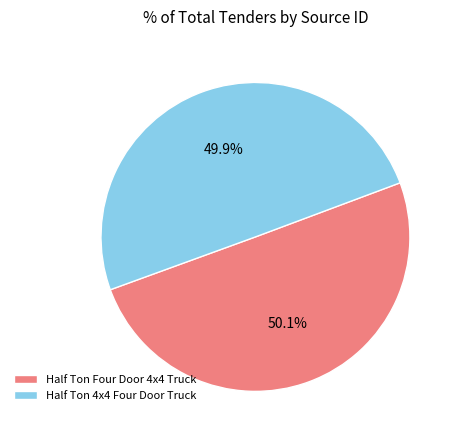

To the nearest percent, what is the average slice percentage?

50%